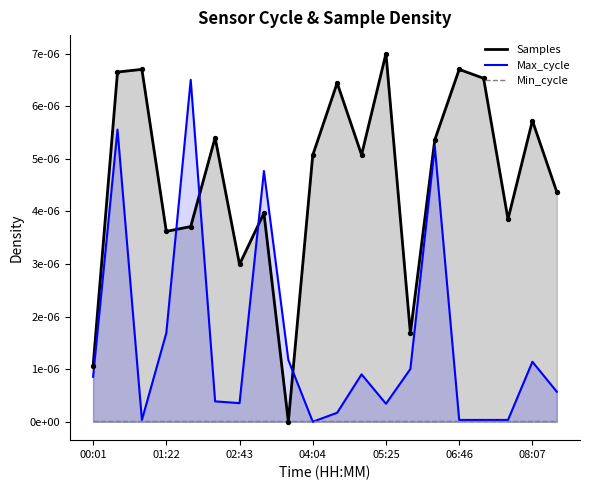

Which series reaches the minimum Y coordinate?

Samples